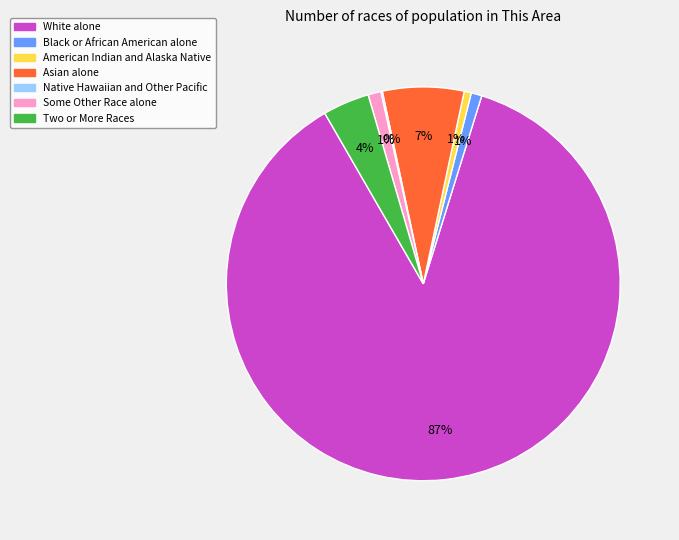

To the nearest percent, what percentage of the pie is Two or More Races?

4%